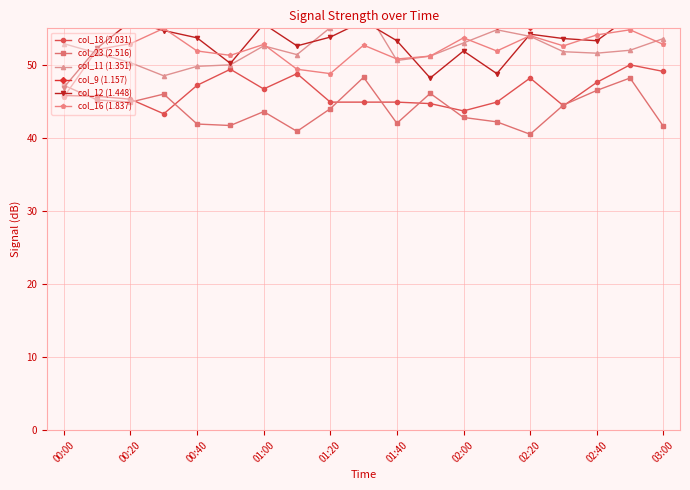

The value of col_23 (2.516) at 03:00 is 11.6. True or false?

False